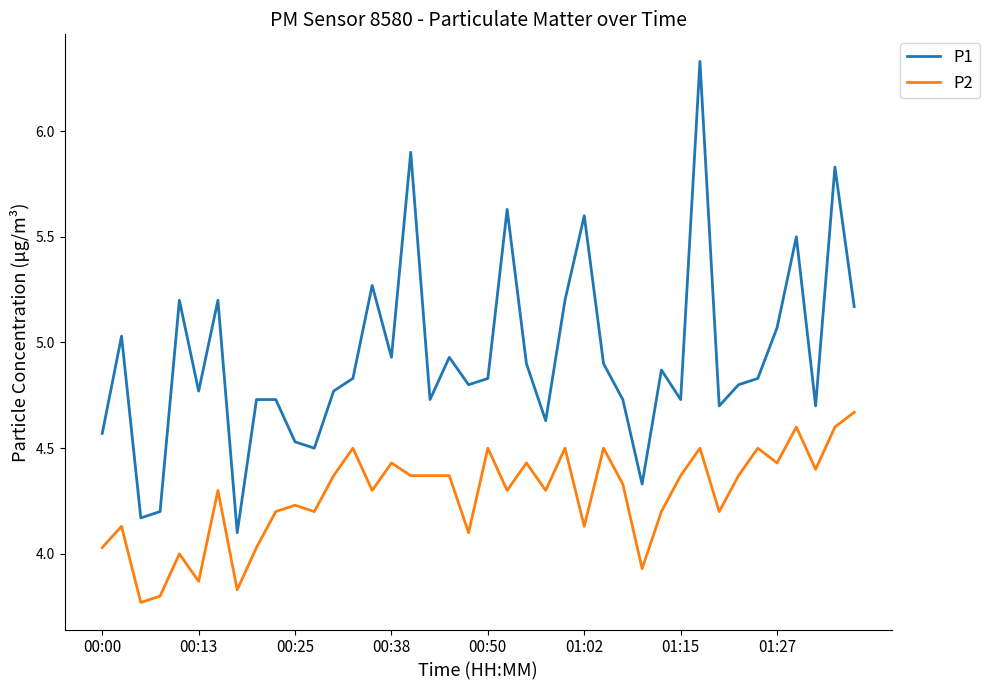

True or false: P1 and P2 cross at least once.

False